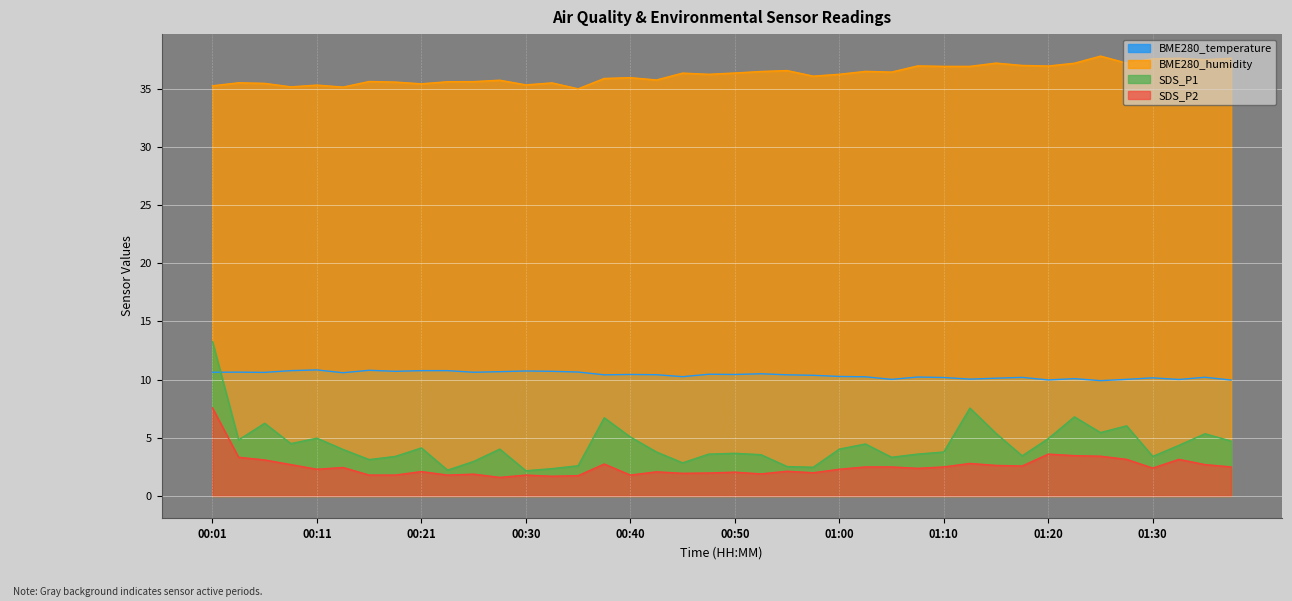

True or false: SDS_P1 and BME280_humidity intersect in this chart.

False